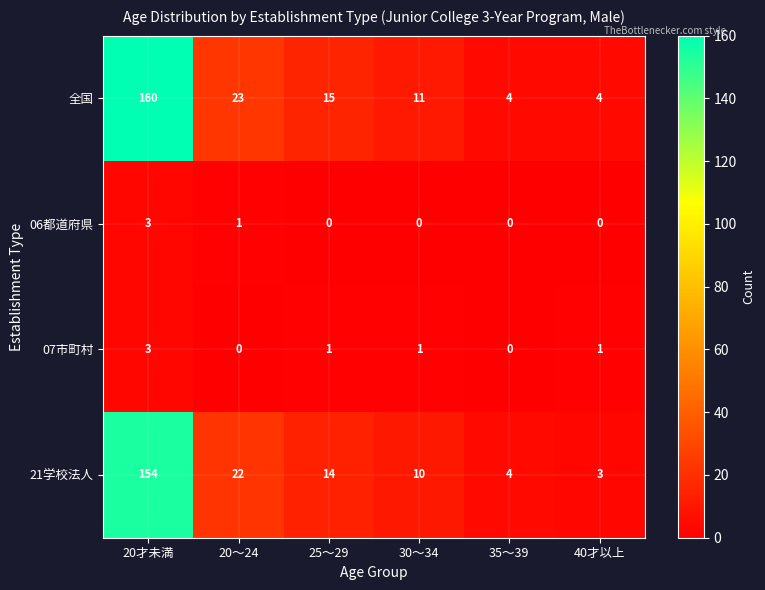

What is the difference between the 07市町村 values at 20才未満 and 35～39?

3